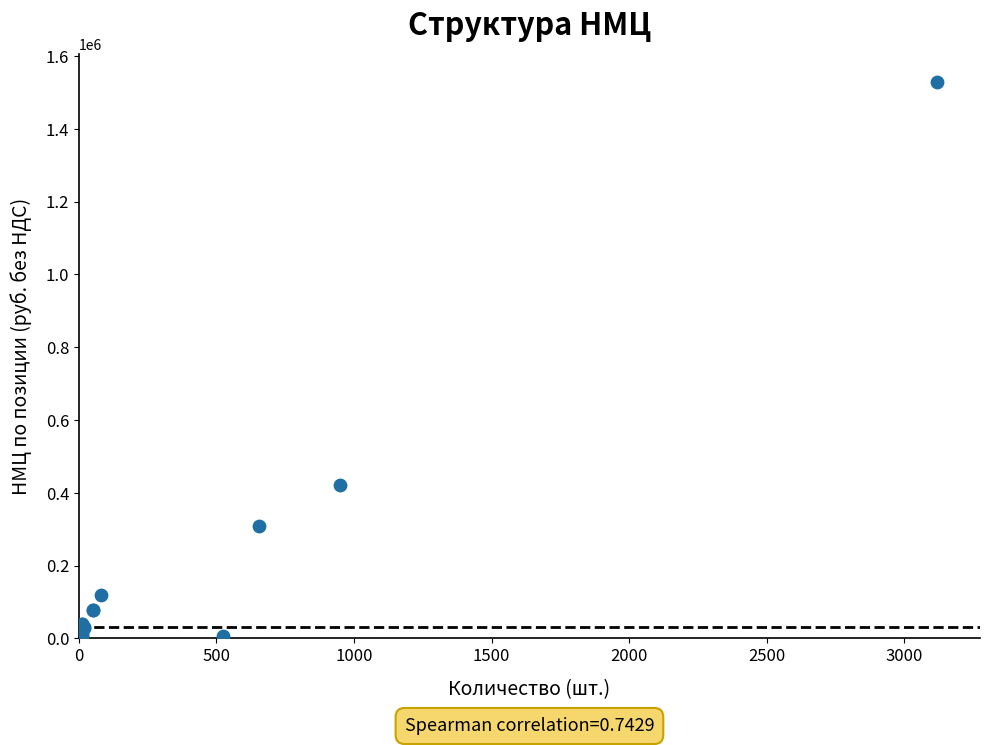

What Y value in the scatter plot is closest to 767275?

422750